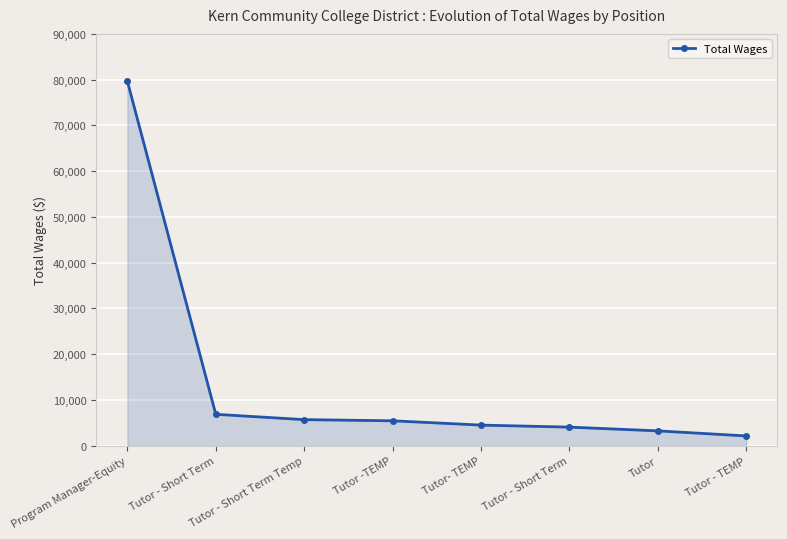

List the labels in order of value, smallest first.

Tutor - TEMP, Tutor, Tutor - Short Term, Tutor- TEMP, Tutor -TEMP, Tutor - Short Term Temp, Tutor - Short Term, Program Manager-Equity